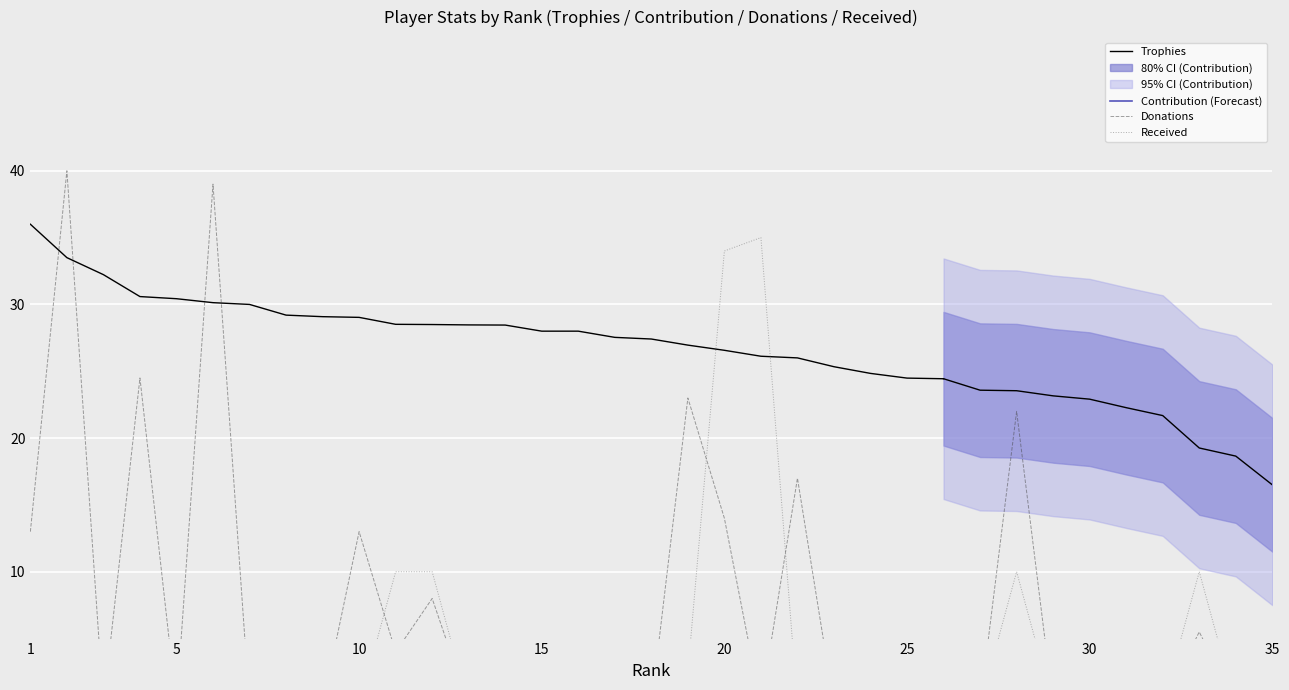

What is the value of the Donations point at the 2nd from the left?

40.0